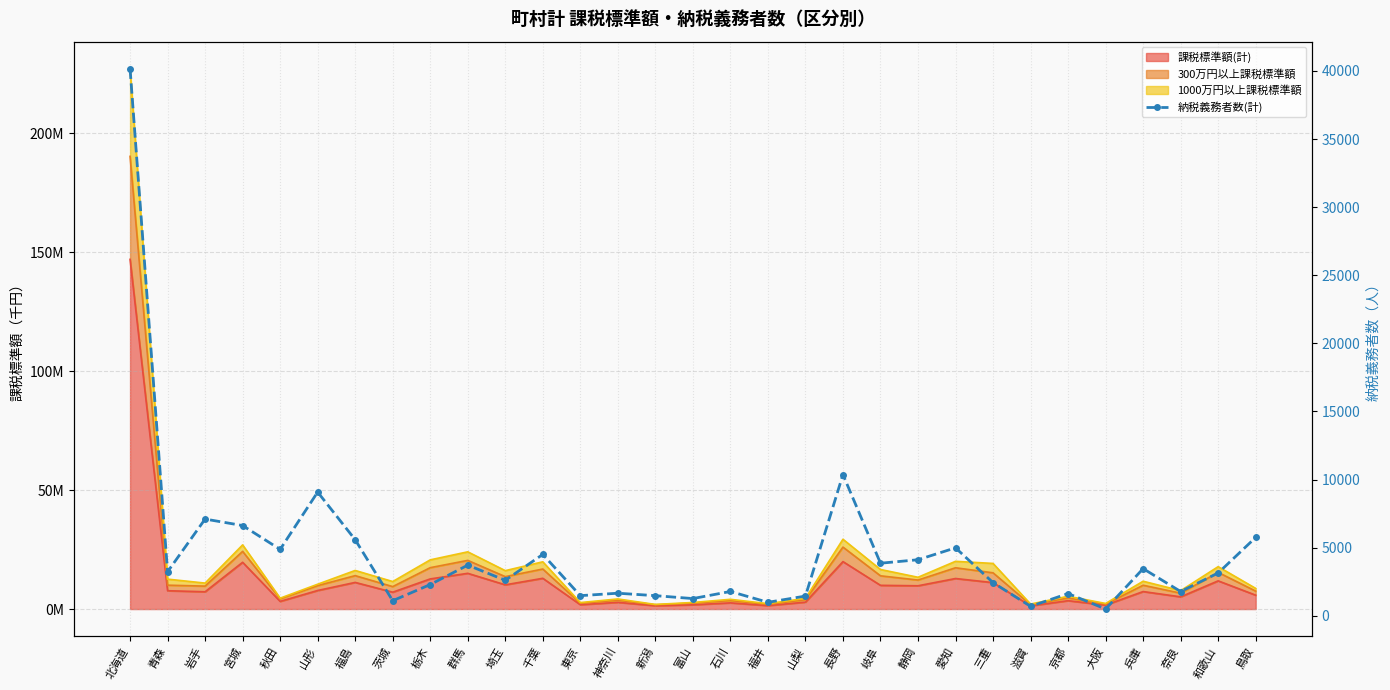

What is the maximum value shown in the chart?

40165